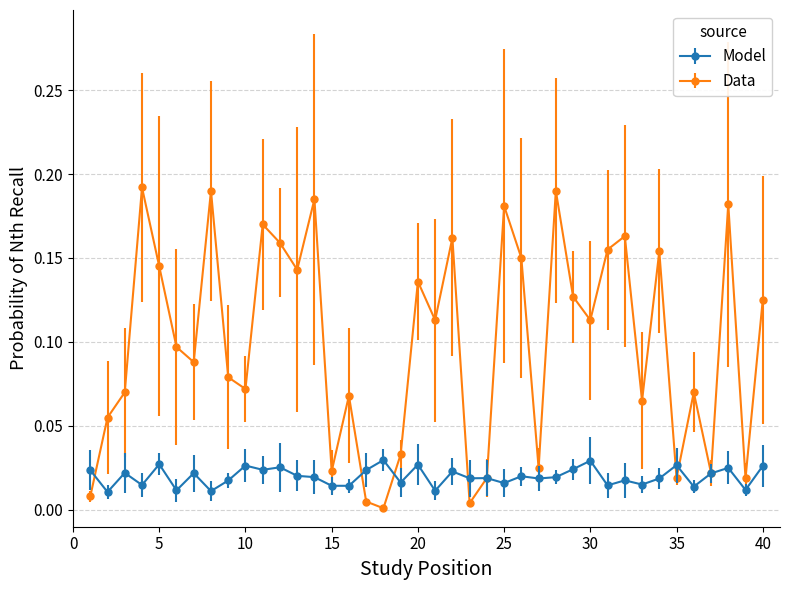

How many lines are shown in the chart?

2